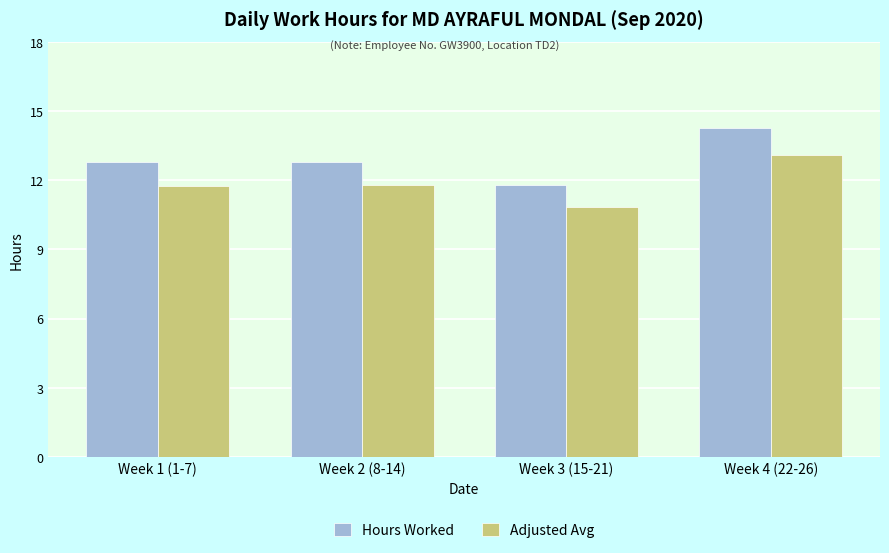

Which series has the widest spread of values?

Hours Worked